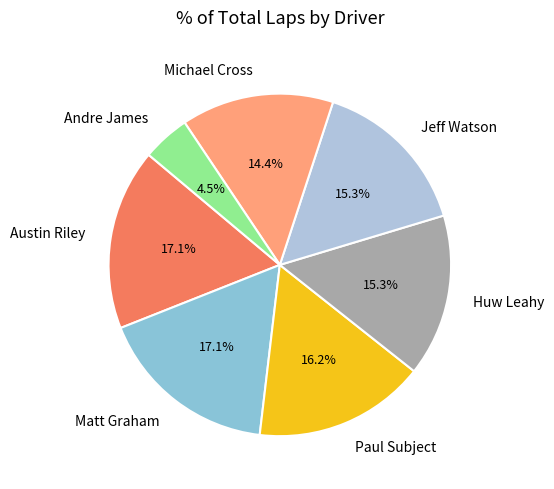

To the nearest percent, what is the average slice percentage?

14%